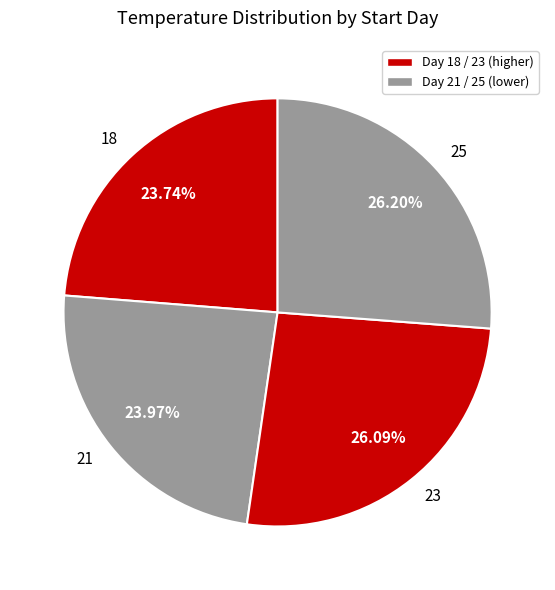

What is the total percentage of 25 and 18?

49.9%